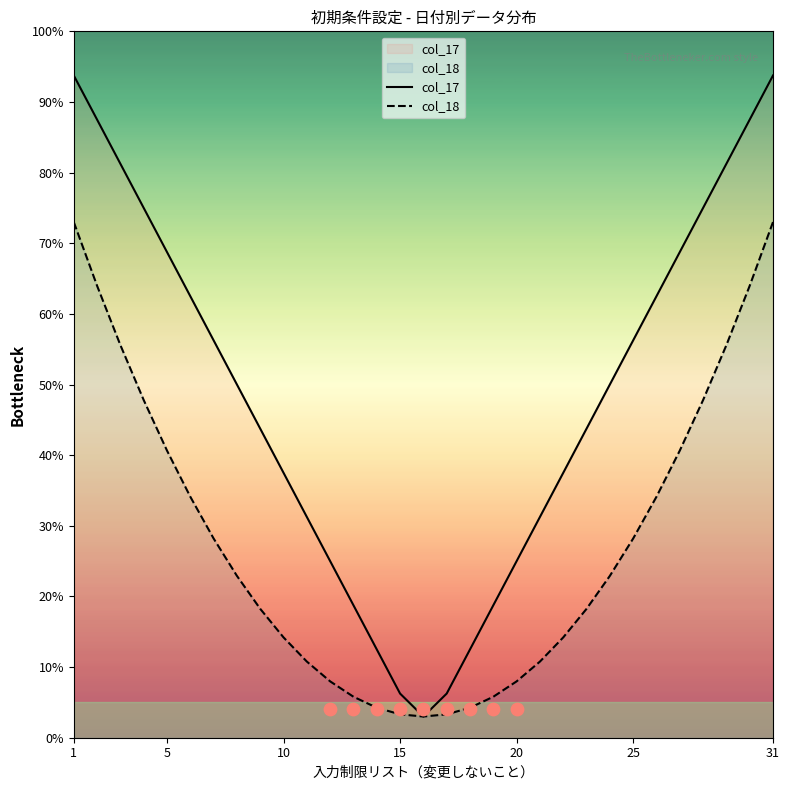

Which series has the widest spread of Y values?

col_17